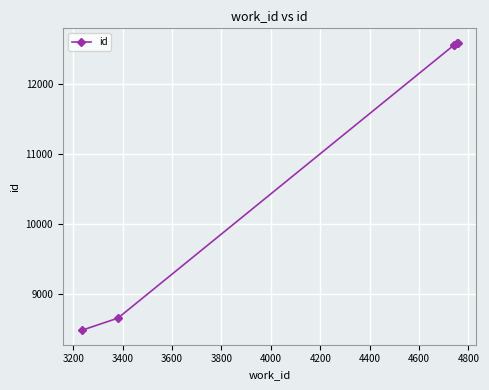

What is the value of the 3rd point from the left?

12557